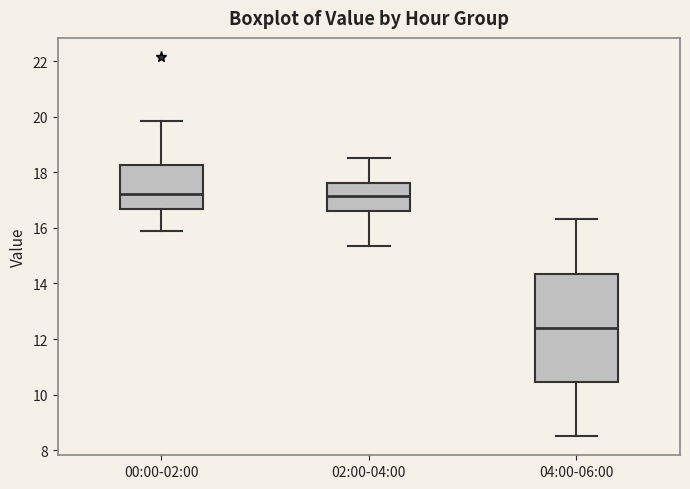

Which box's median line is the lowest?

04:00-06:00